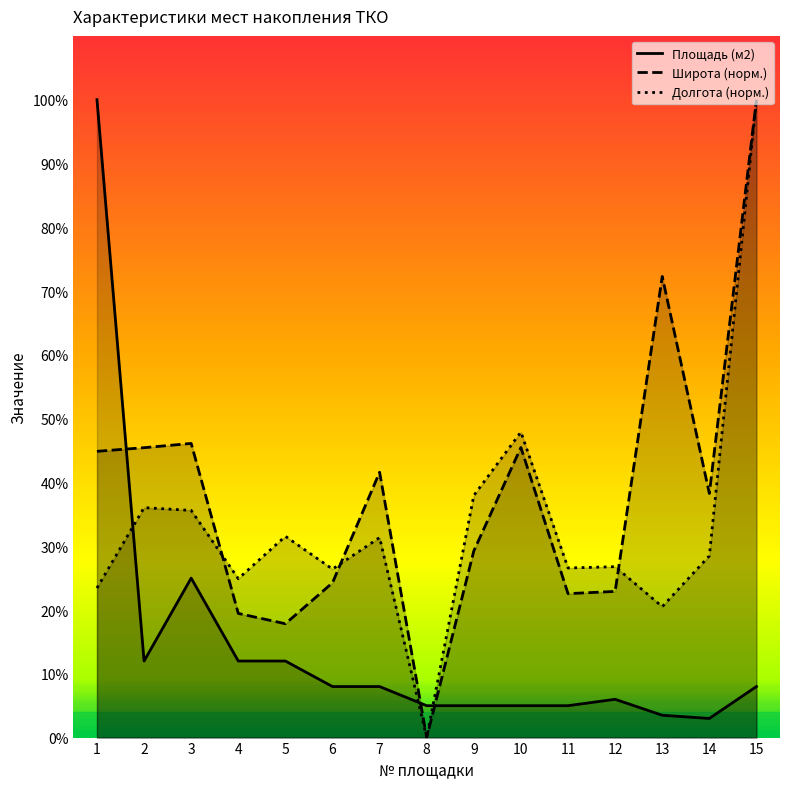

Where do Долгота (норм.) and Широта (норм.) first cross each other?

3 and 4